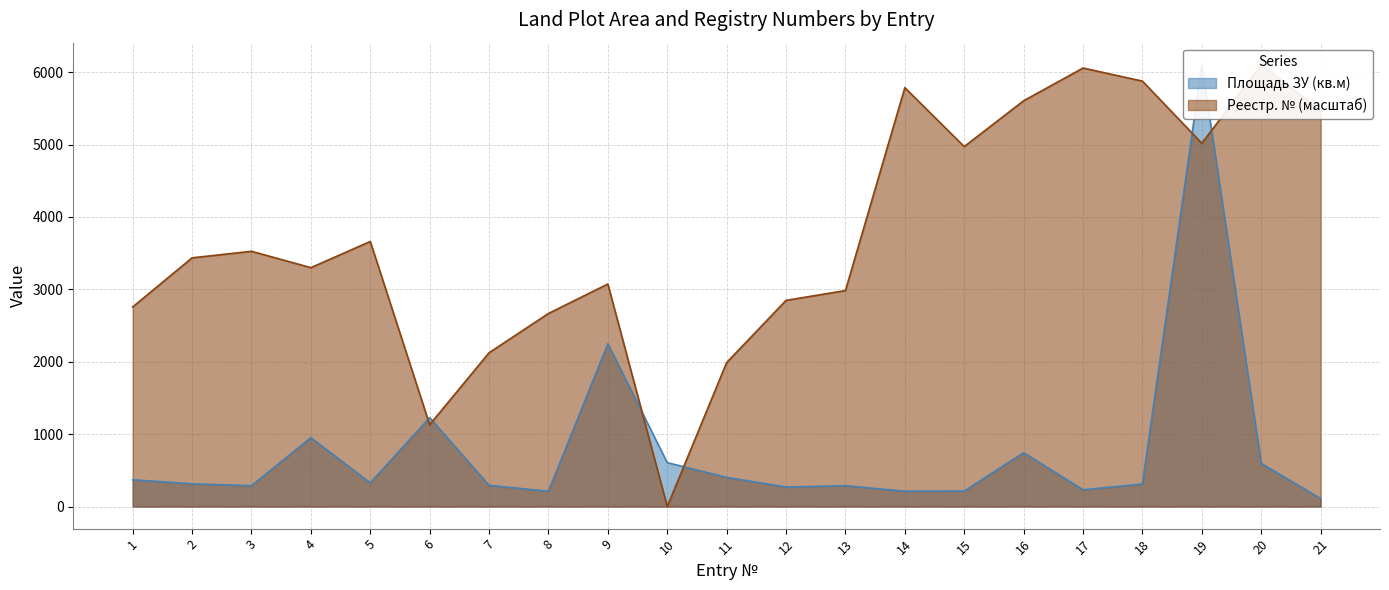

The value of Реестр. № at 19 is 5018.0. True or false?

True